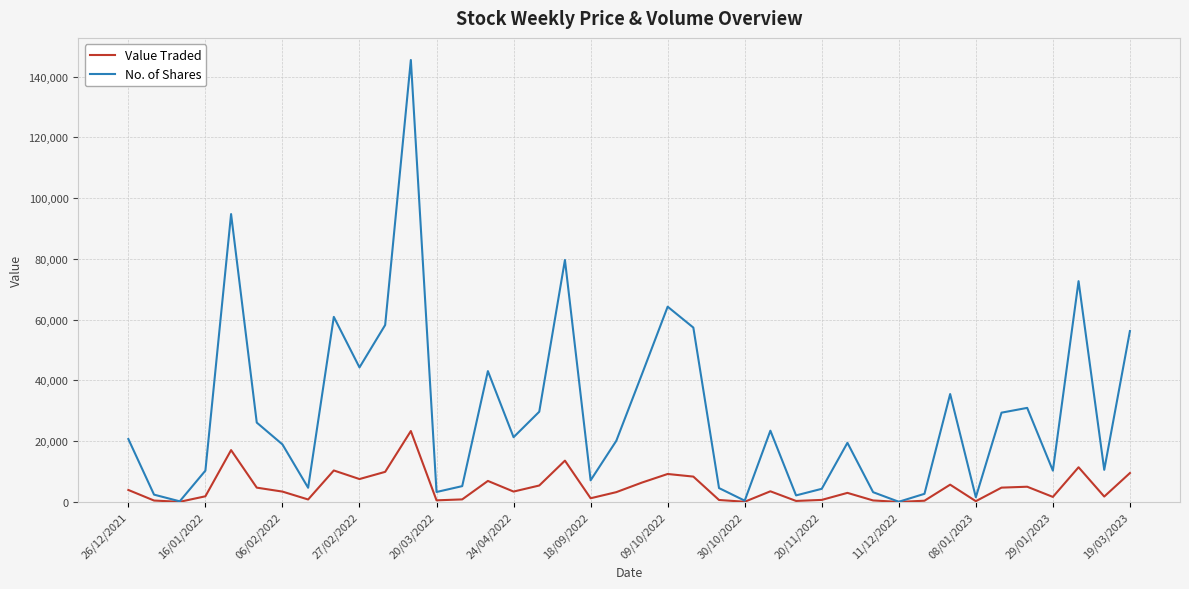

List the series in order of their peak value, lowest first.

Value Traded, No. of Shares